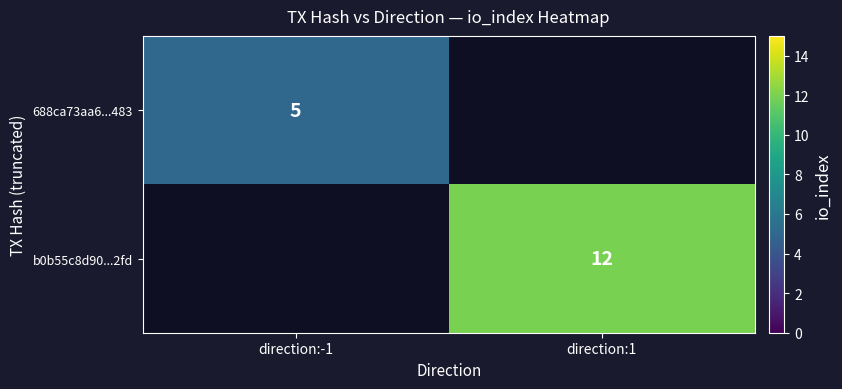

Is it true that b0b55c8d90...2fd equals 7 at direction:1?

False